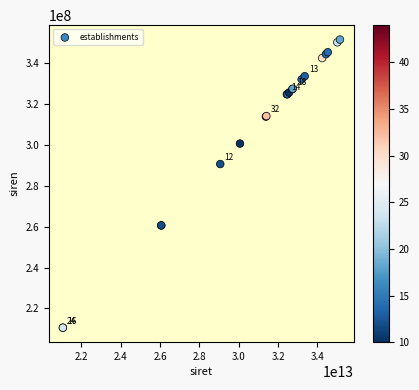

What Y value in the scatter plot is closest to 281027243?

290601673